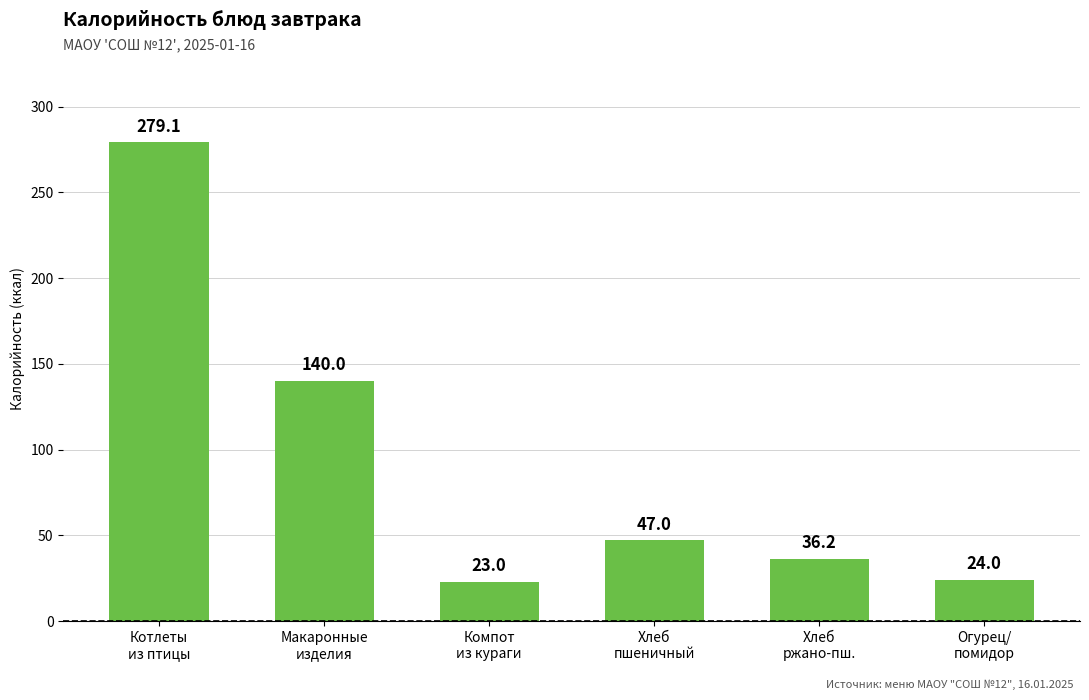

Reading left to right, transcribe all the data shown in this chart.

279.1	140.0	23.0	47.0	36.2	24.0